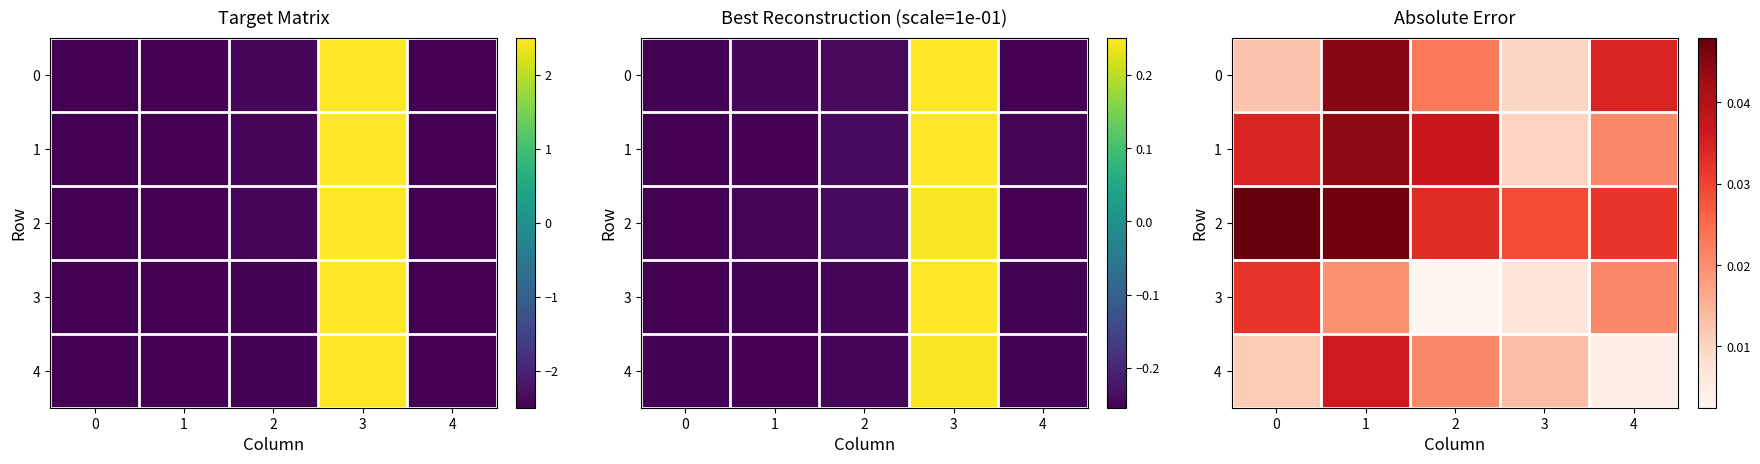

Count the 2 values in the range 0 to 1.

5